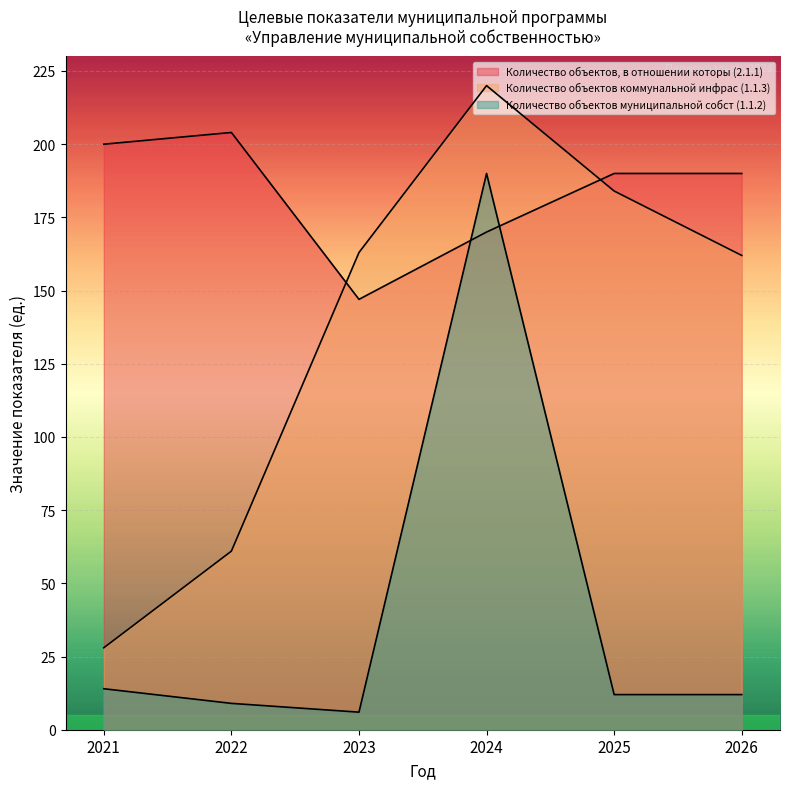

Between which two adjacent categories do Количество объектов, в отношении которы (2.1.1) and Количество объектов коммунальной инфрас (1.1.3) first intersect?

2022 and 2023